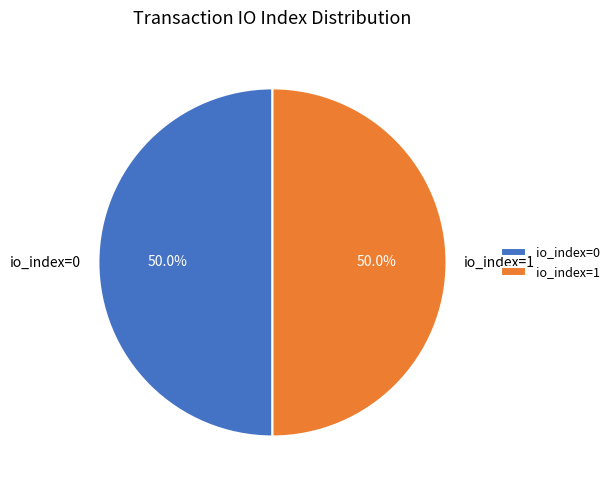

How many slices are in this pie chart?

2